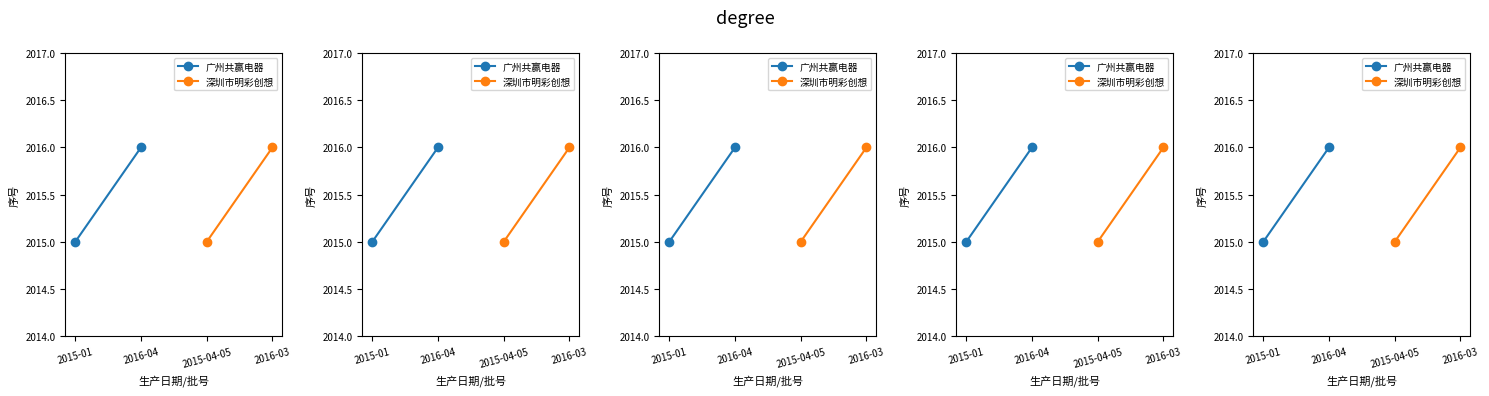

What is the approximate value of 深圳市明彩创想 at 2015-04-05?

2015